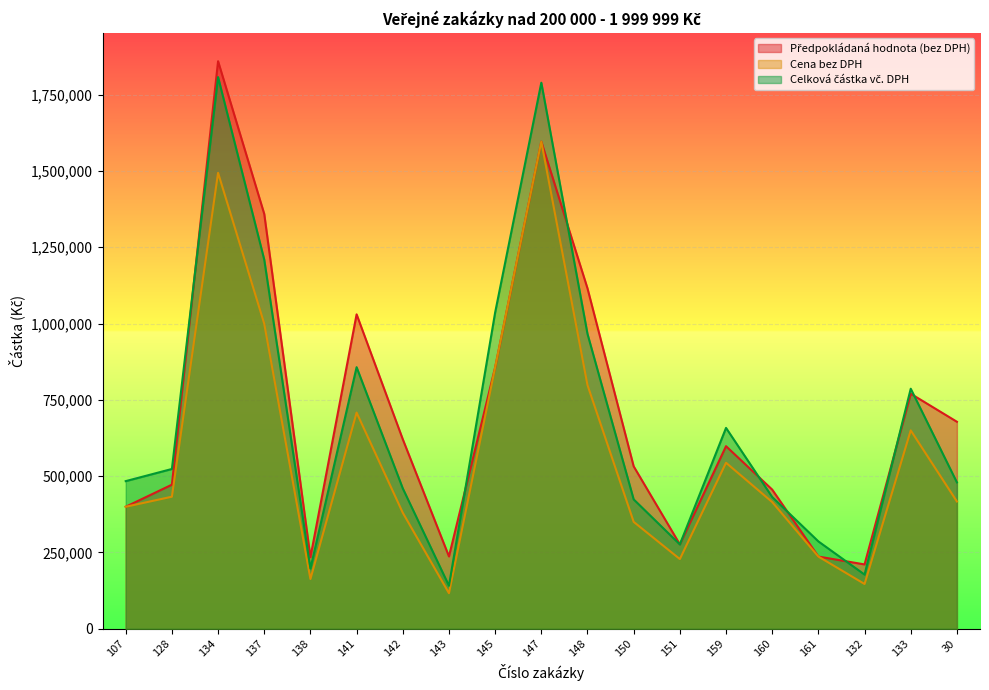

What are all the series names shown in the legend?

Předpokládaná hodnota (bez DPH), Cena bez DPH, Celková částka vč. DPH